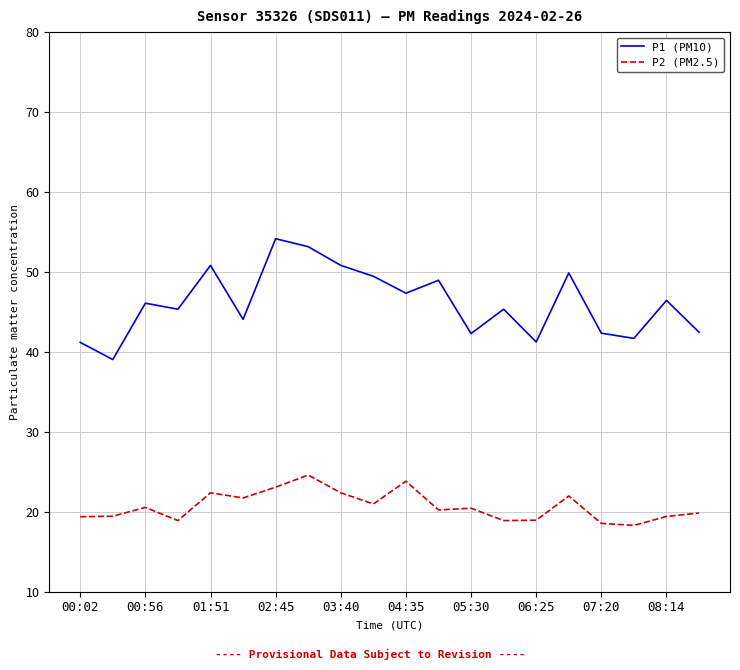

How many lines are shown in the chart?

2